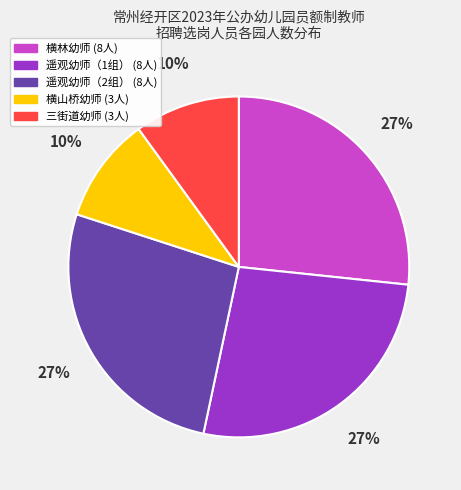

Combined, do 遥观幼师（1组） and 遥观幼师（2组） account for over 50%?

Yes